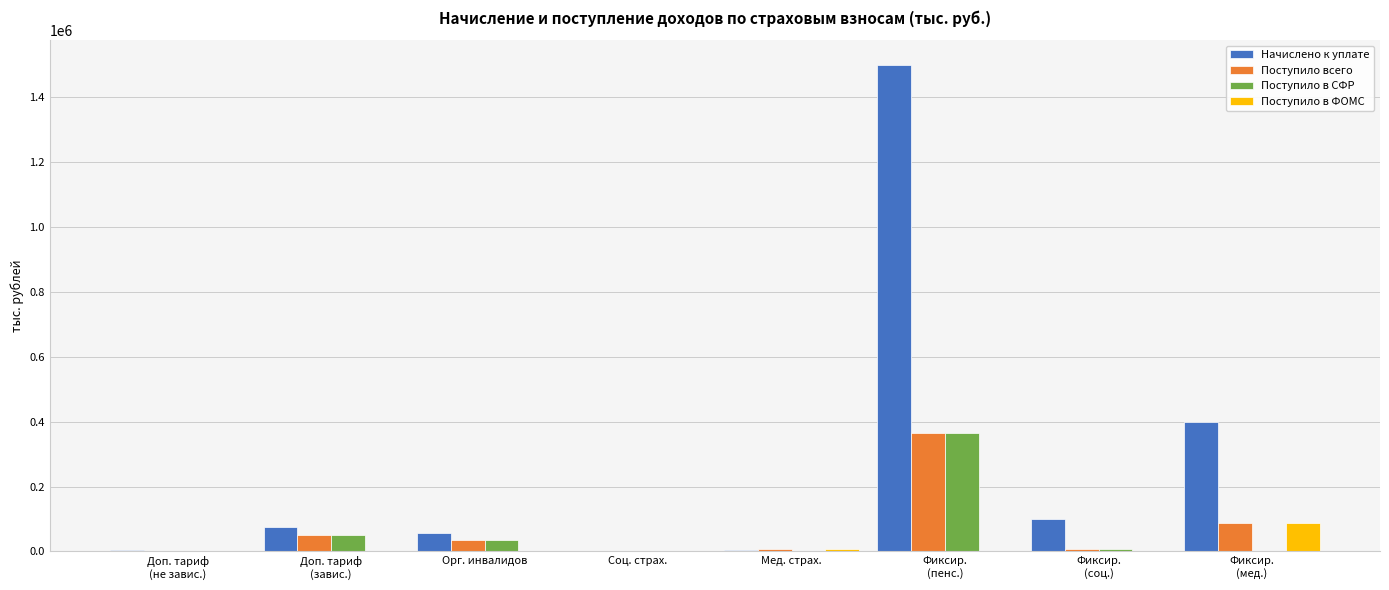

What is the sum of all Начислено к уплате values?

2144626